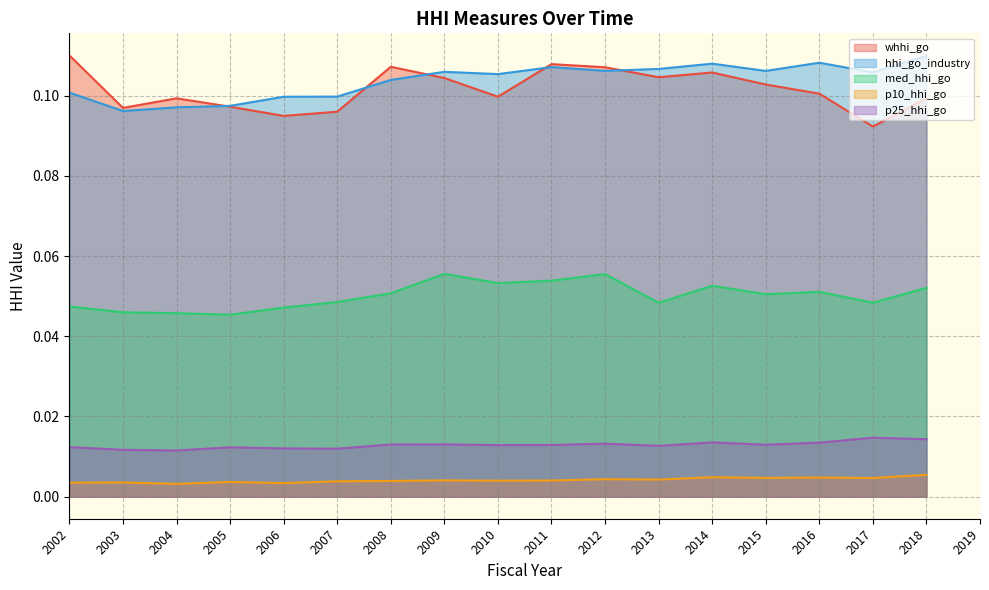

True or false: p10_hhi_go has more than 2 points higher than both neighbors.

True